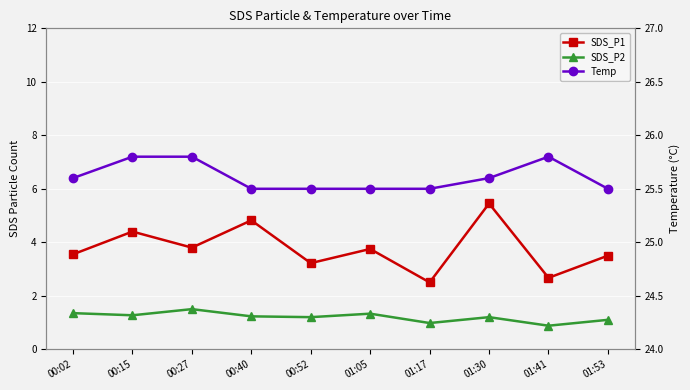

What is the minimum value for Temp?

25.5